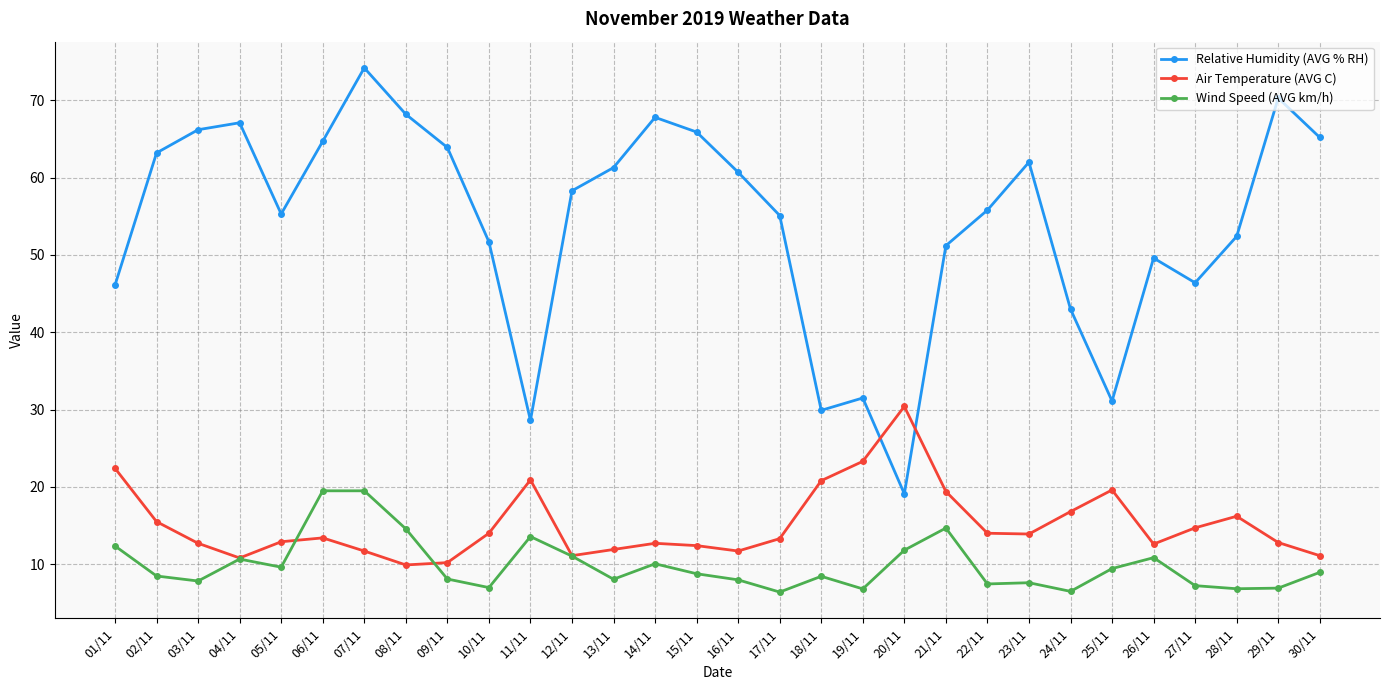

Does the chart have visible grid lines?

Yes